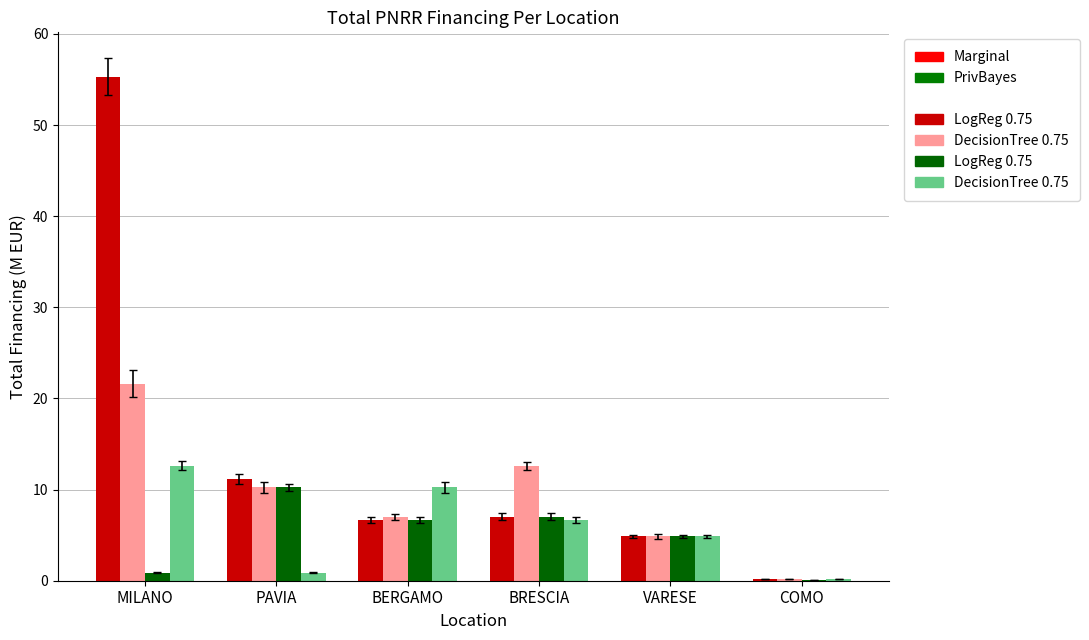

What is the maximum value shown in the chart?

55.3